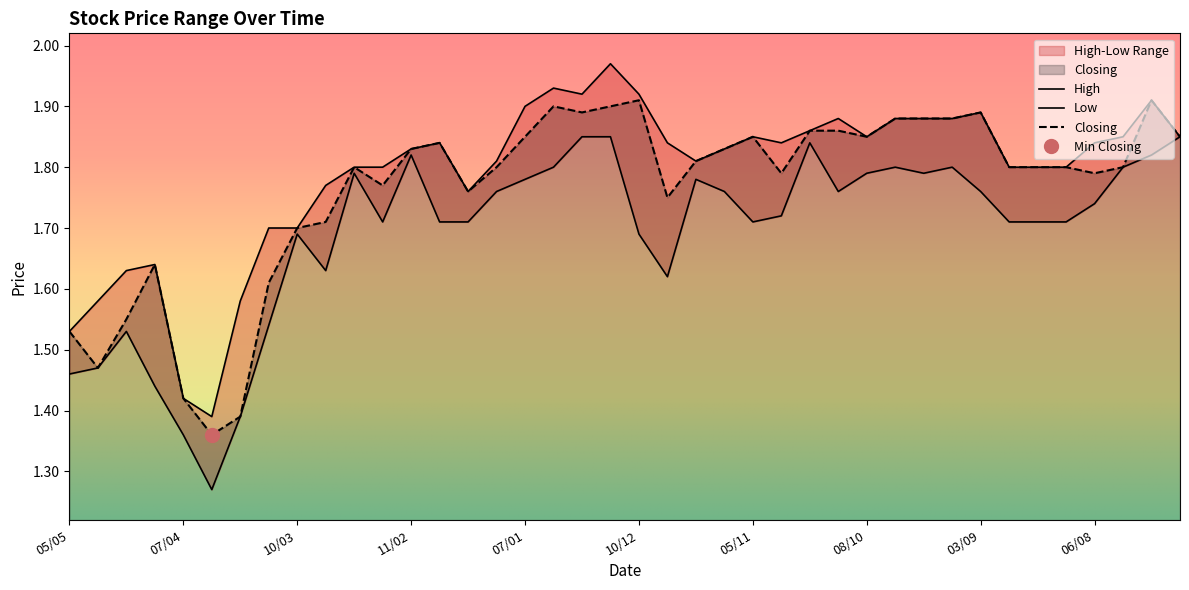

Reading left to right, transcribe all the data shown in this chart.

High: 05/05=1.5	28/04=1.6	21/04=1.6	14/04=1.6	07/04=1.4	31/03=1.4	24/03=1.6	17/03=1.7	10/03=1.7	03/03=1.8	25/02=1.8	18/02=1.8	11/02=1.8	04/02=1.8	28/01=1.8	21/01=1.8	07/01=1.9	31/12=1.9	24/12=1.9	17/12=2.0	10/12=1.9	03/12=1.8	26/11=1.8	12/11=1.8	05/11=1.9	29/10=1.8	22/10=1.9	15/10=1.9	08/10=1.9	01/10=1.9	17/09=1.9	10/09=1.9	03/09=1.9	27/08=1.8	20/08=1.8	13/08=1.8	06/08=1.8	30/07=1.9	23/07=1.9	02/07=1.9
Low: 05/05=1.5	28/04=1.5	21/04=1.5	14/04=1.4	07/04=1.4	31/03=1.3	24/03=1.4	17/03=1.5	10/03=1.7	03/03=1.6	25/02=1.8	18/02=1.7	11/02=1.8	04/02=1.7	28/01=1.7	21/01=1.8	07/01=1.8	31/12=1.8	24/12=1.9	17/12=1.9	10/12=1.7	03/12=1.6	26/11=1.8	12/11=1.8	05/11=1.7	29/10=1.7	22/10=1.8	15/10=1.8	08/10=1.8	01/10=1.8	17/09=1.8	10/09=1.8	03/09=1.8	27/08=1.7	20/08=1.7	13/08=1.7	06/08=1.7	30/07=1.8	23/07=1.8	02/07=1.9
Closing: 05/05=1.5	28/04=1.5	21/04=1.6	14/04=1.6	07/04=1.4	31/03=1.4	24/03=1.4	17/03=1.6	10/03=1.7	03/03=1.7	25/02=1.8	18/02=1.8	11/02=1.8	04/02=1.8	28/01=1.8	21/01=1.8	07/01=1.9	31/12=1.9	24/12=1.9	17/12=1.9	10/12=1.9	03/12=1.8	26/11=1.8	12/11=1.8	05/11=1.9	29/10=1.8	22/10=1.9	15/10=1.9	08/10=1.9	01/10=1.9	17/09=1.9	10/09=1.9	03/09=1.9	27/08=1.8	20/08=1.8	13/08=1.8	06/08=1.8	30/07=1.8	23/07=1.9	02/07=1.9